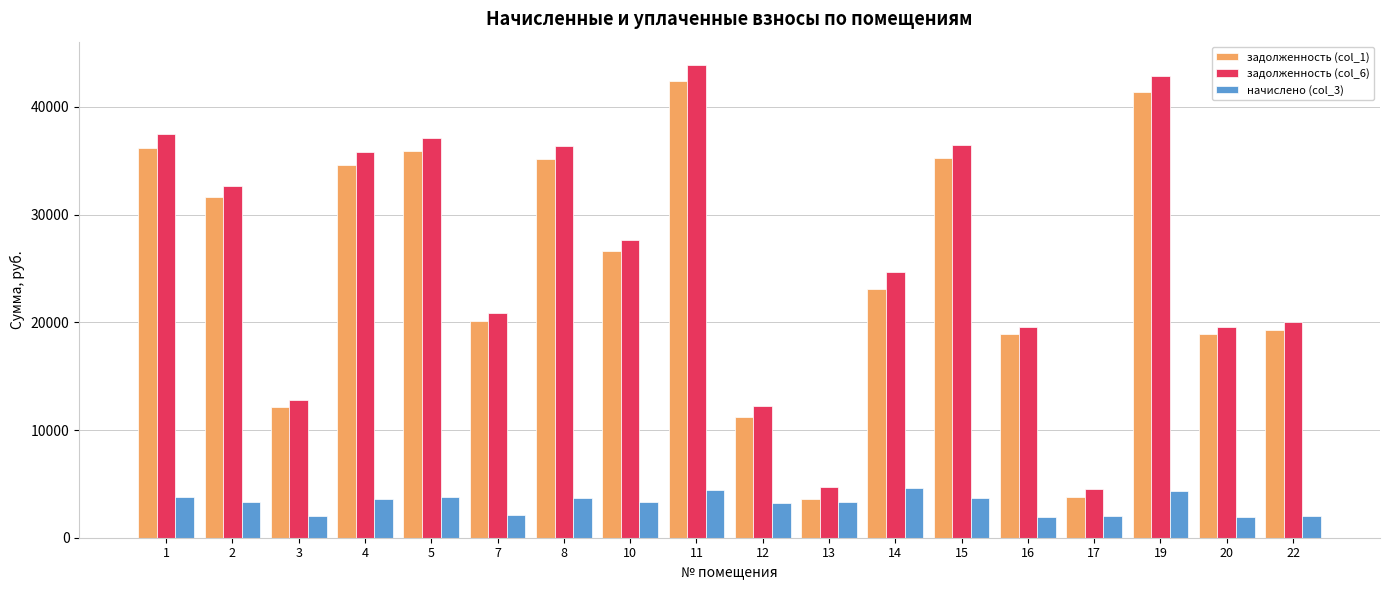

Is the value of задолженность (col_1) at 7 greater than the value of задолженность (col_6) at 3?

Yes